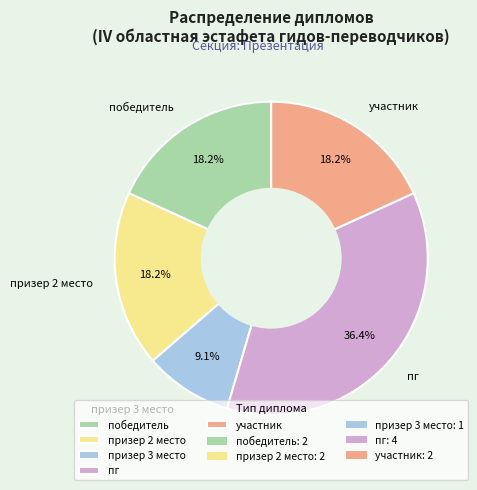

Is there any slice that represents more than half of the pie?

No